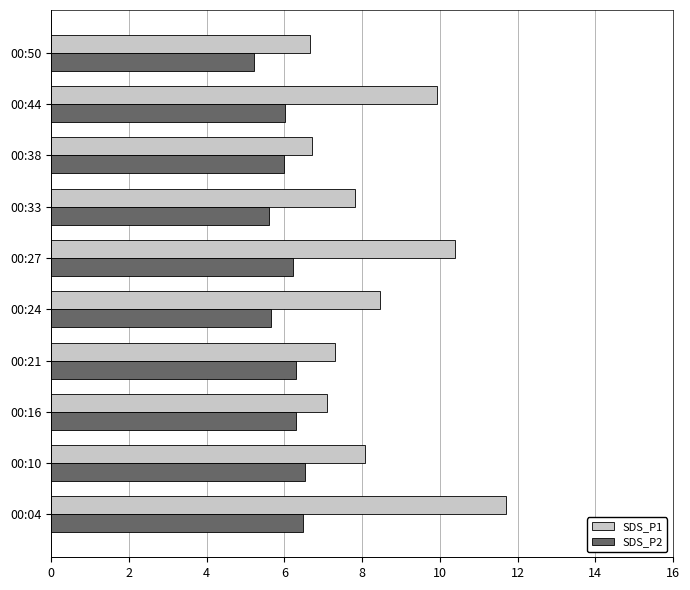

Rank the series by their average value, from highest to lowest.

SDS_P1, SDS_P2